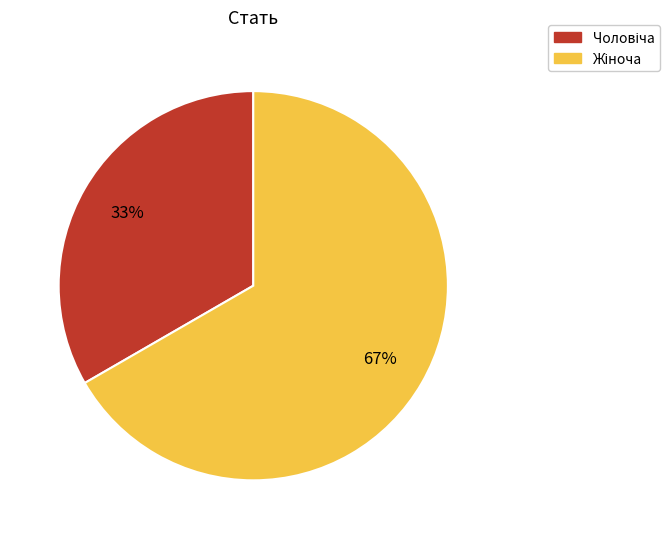

To the nearest percent, what is the average slice percentage?

50%